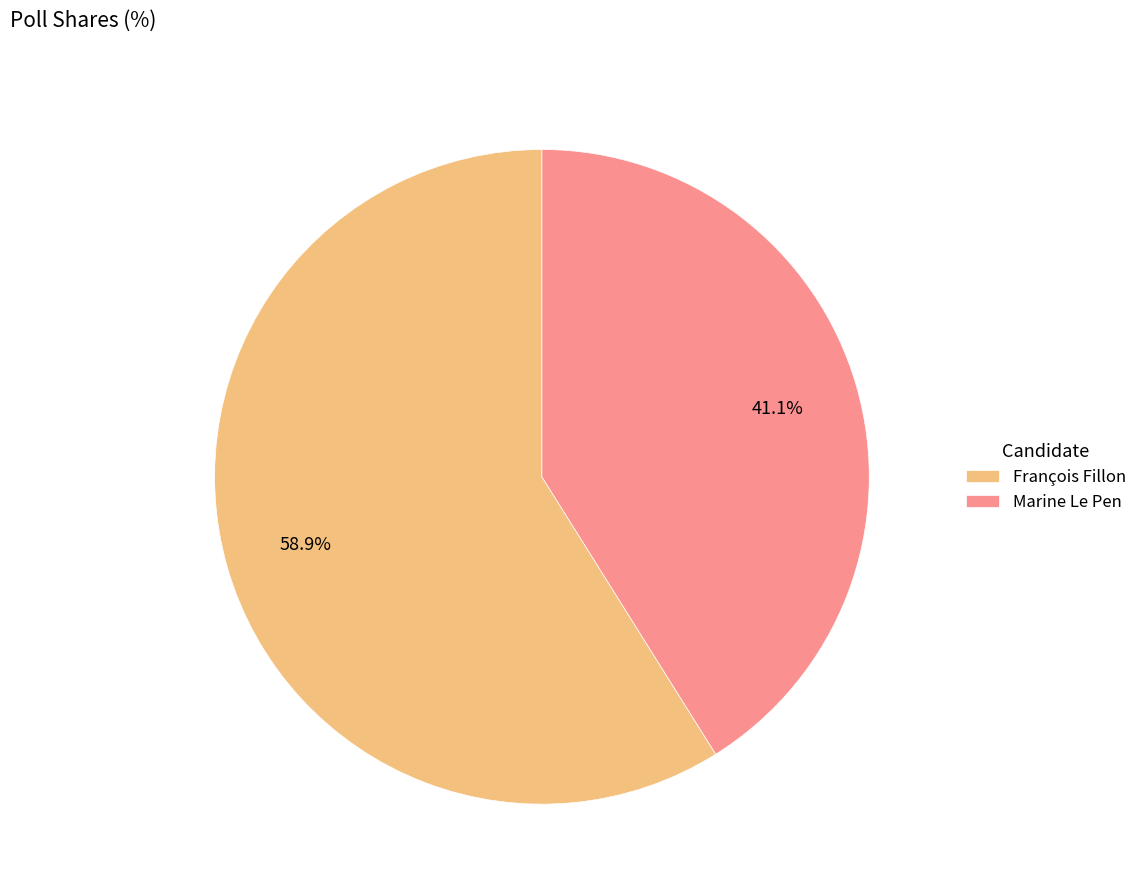

Rank the categories by value from highest to lowest.

François Fillon, Marine Le Pen